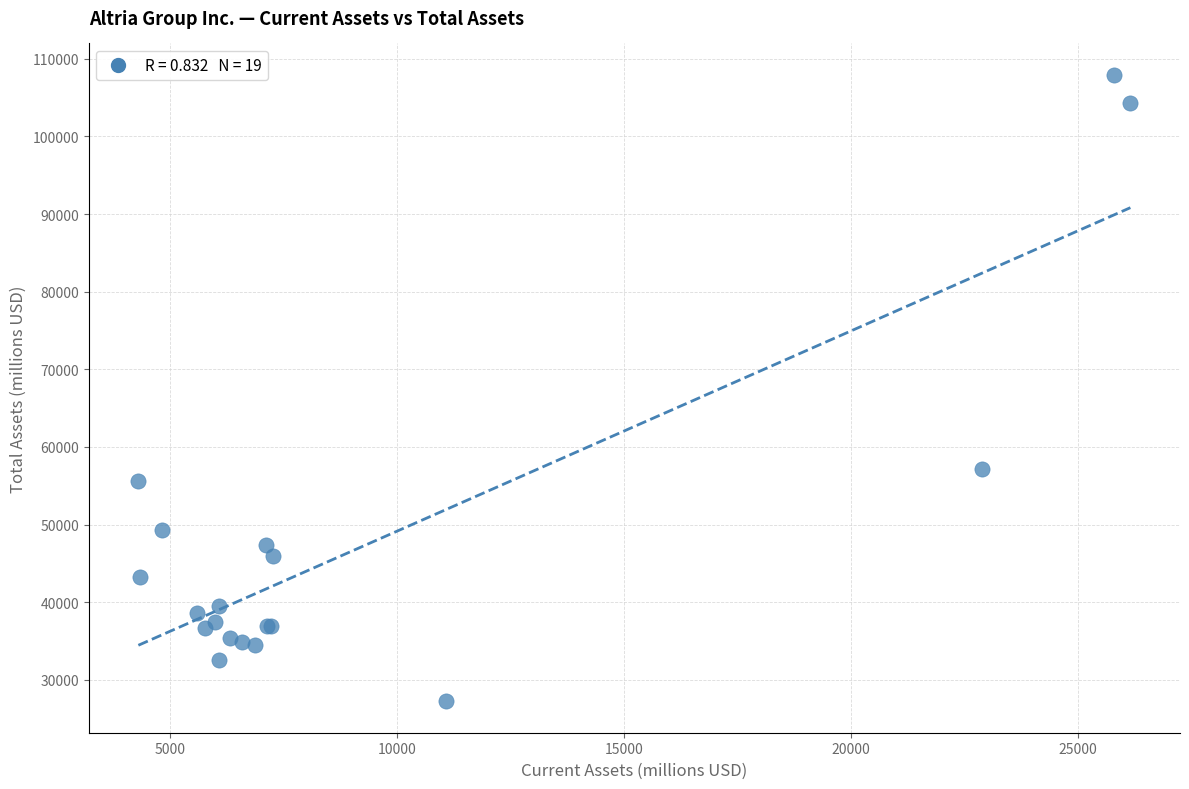

What Y value in the scatter plot is closest to 67582?

57211